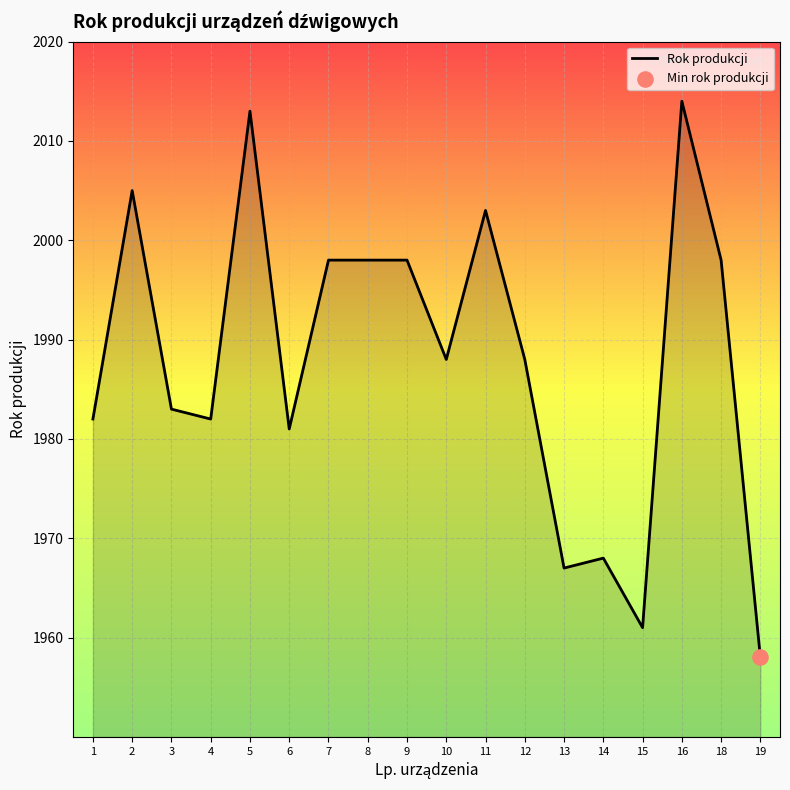

Approximately how many times larger is the value at 15 compared to 9?

1.0